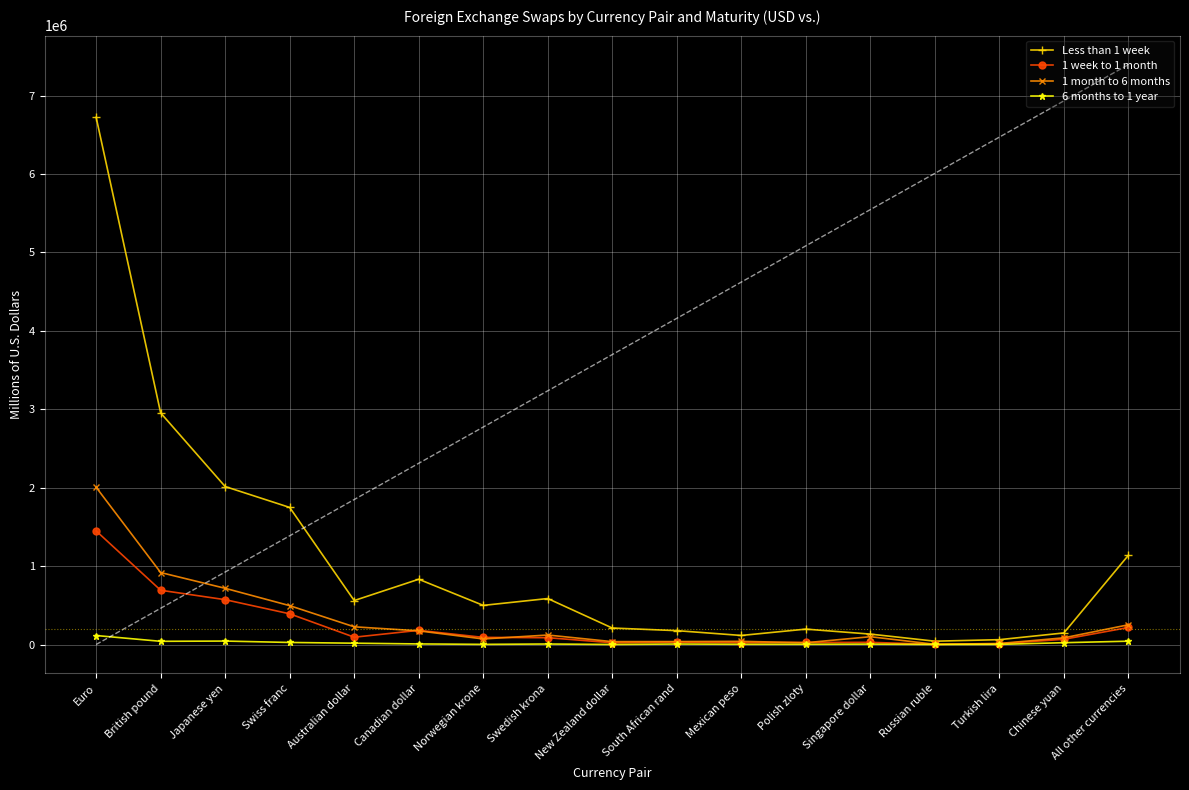

At which label does 1 month to 6 months first exceed 99466?

Euro